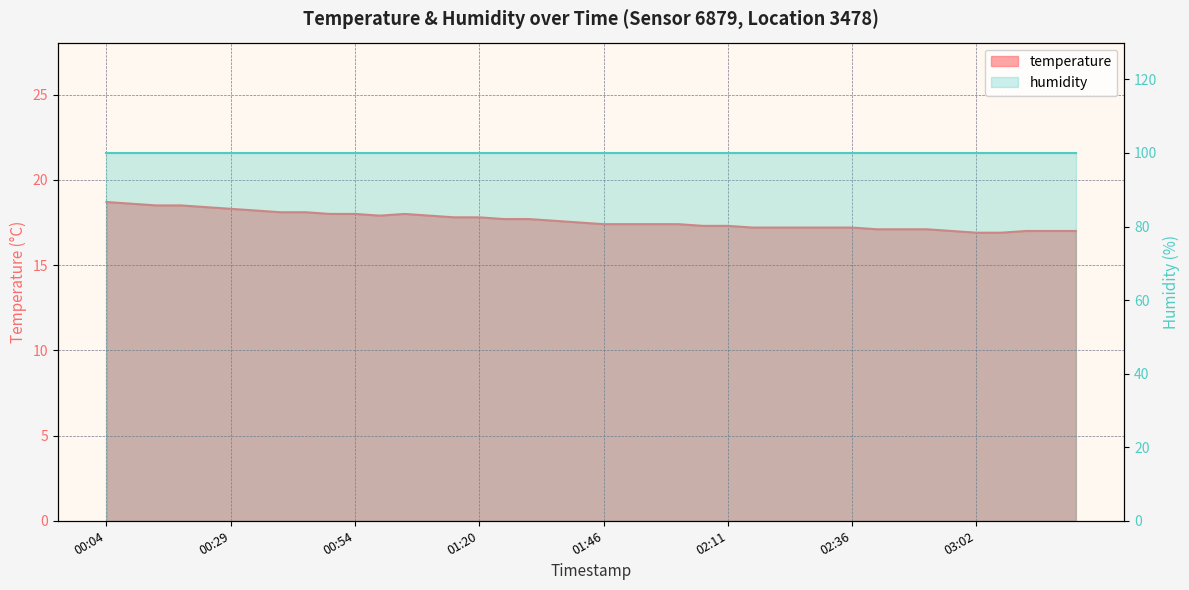

At which category does the data reach its first local valley?

00:59